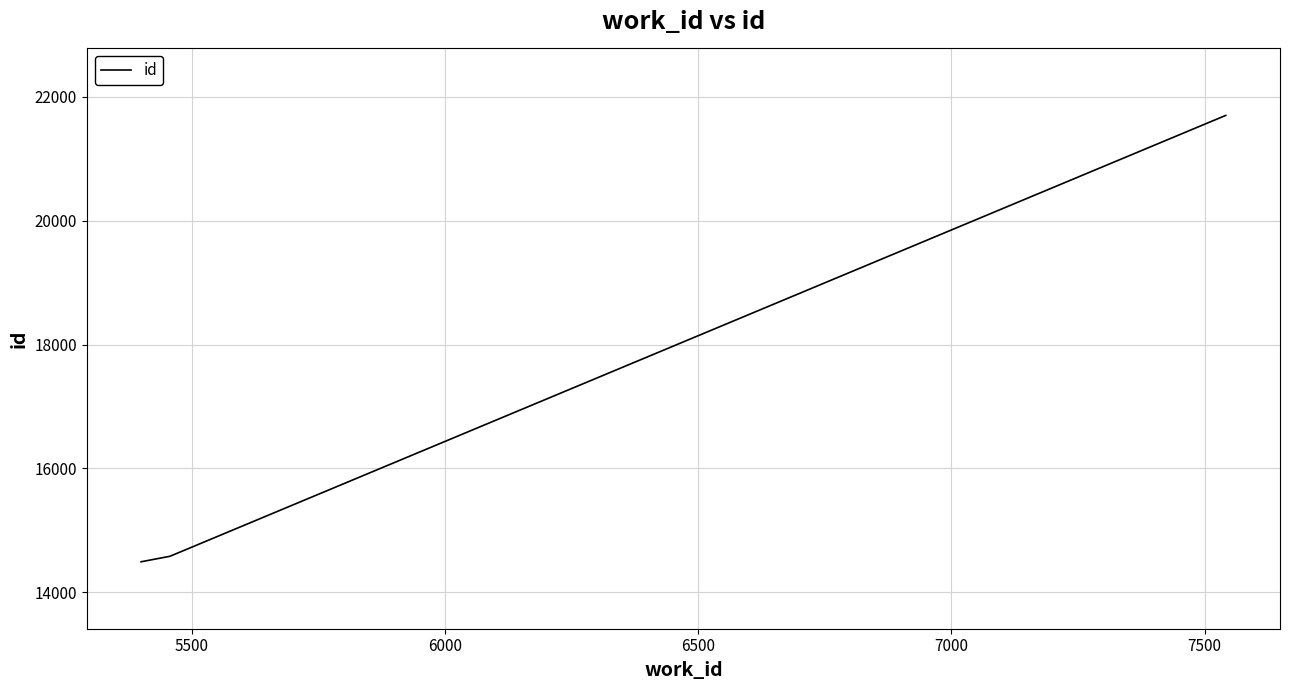

What is the greatest value displayed?

21702